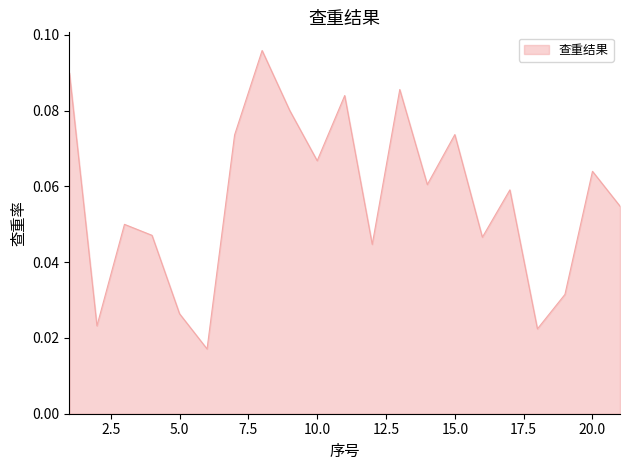

Does the chart have visible grid lines?

No